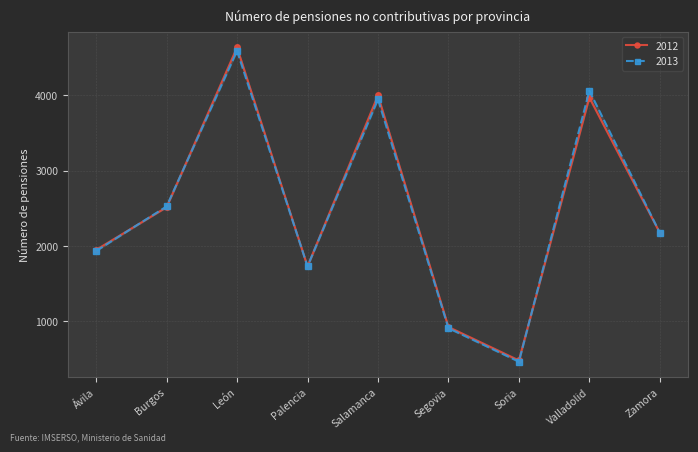

What is the spread (max minus min) of values at León?

46